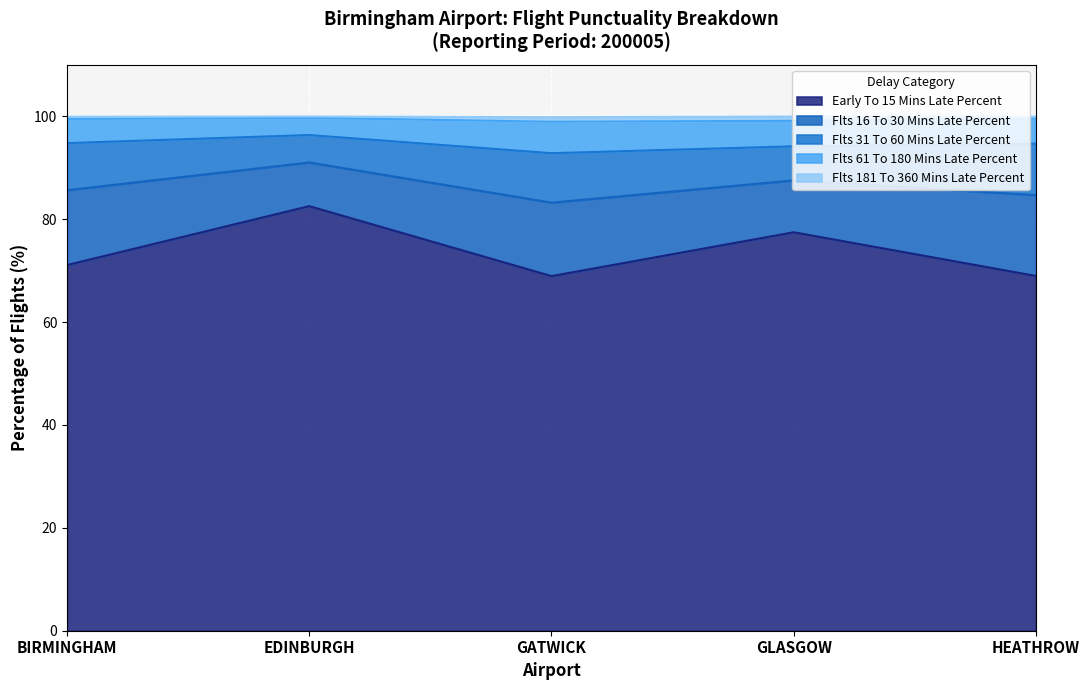

At which label does Early To 15 Mins Late Percent reach its peak?

EDINBURGH